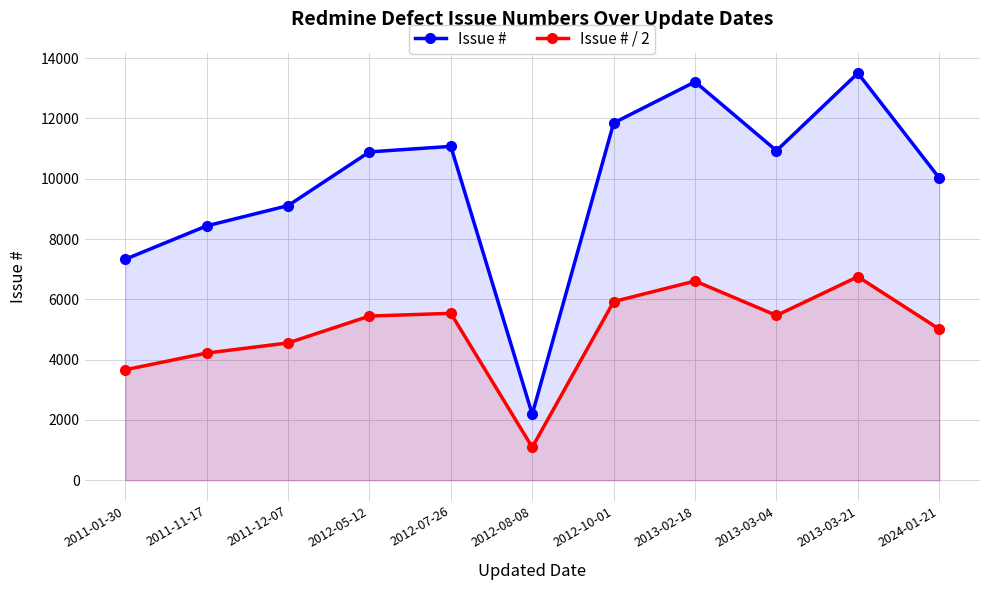

What is the total value across all series at 2013-03-04?

16395